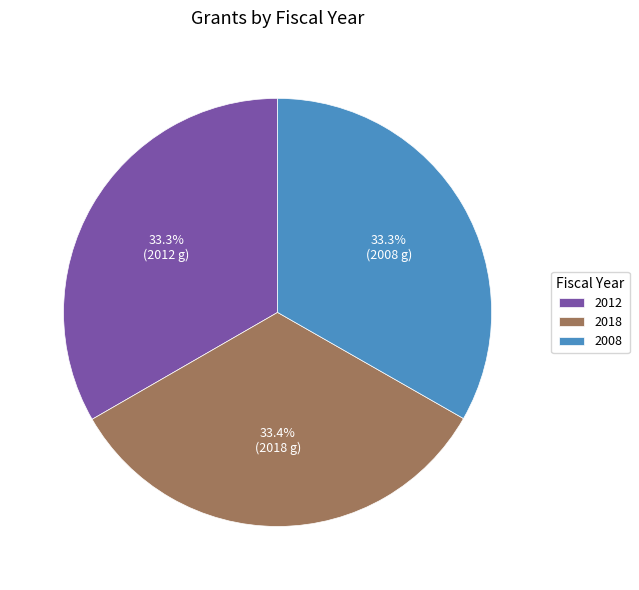

What percentage is NOT represented by 2008?

66.7%